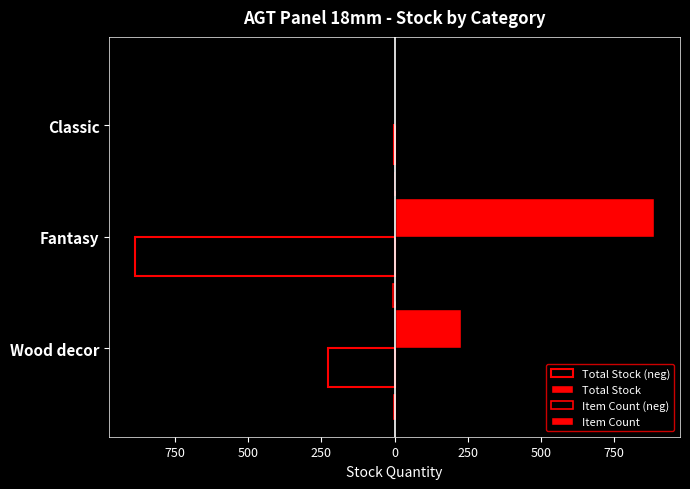

What is the minimum value for Total Stock?

2.0